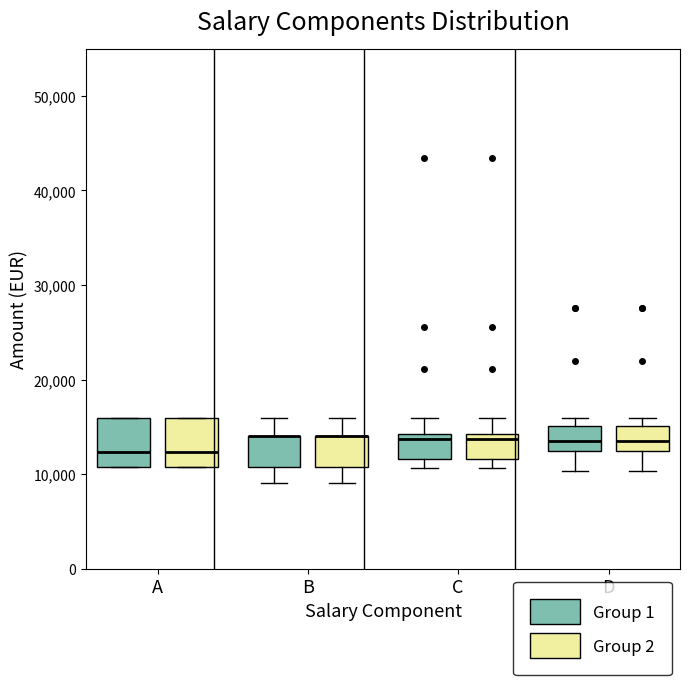

Reading left to right, read every box against the y-axis: the position of its median line, the range the box covers, and the ends of its whiskers. The values are not printed on the chart, so give them approximately, as read against the axis.

A (Group 1): median 12000, box 11000 to 16000, whiskers 11000 to 16000
A (Group 2): median 12000, box 11000 to 16000, whiskers 11000 to 16000
B (Group 1): median 14000 (drawn on the box's upper edge), box 11000 to 14000, whiskers 9000 to 16000
B (Group 2): median 14000 (drawn on the box's upper edge), box 11000 to 14000, whiskers 9000 to 16000
C (Group 1): median 14000 (just below the box's upper edge), box 12000 to 14000, whiskers 11000 to 16000
C (Group 2): median 14000 (just below the box's upper edge), box 12000 to 14000, whiskers 11000 to 16000
D (Group 1): median 14000, box 12000 to 15000, whiskers 10000 to 16000
D (Group 2): median 14000, box 12000 to 15000, whiskers 10000 to 16000